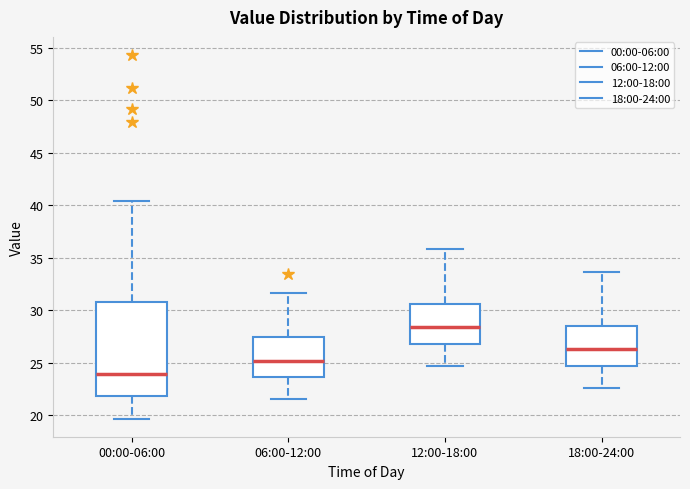

Reading left to right, transcribe this box plot: for each box, give where its median line is, the range the box spans, and where its two whiskers end, as read against the y-axis. The values are not printed on the chart, so give them approximately, as read against the axis.

00:00-06:00: median 24.0, box 22.0 to 30.5, whiskers 19.5 to 40.5
06:00-12:00: median 25.0, box 23.5 to 27.5, whiskers 21.5 to 31.5
12:00-18:00: median 28.5, box 27.0 to 30.5, whiskers 24.5 to 36.0
18:00-24:00: median 26.5, box 24.5 to 28.5, whiskers 22.5 to 33.5